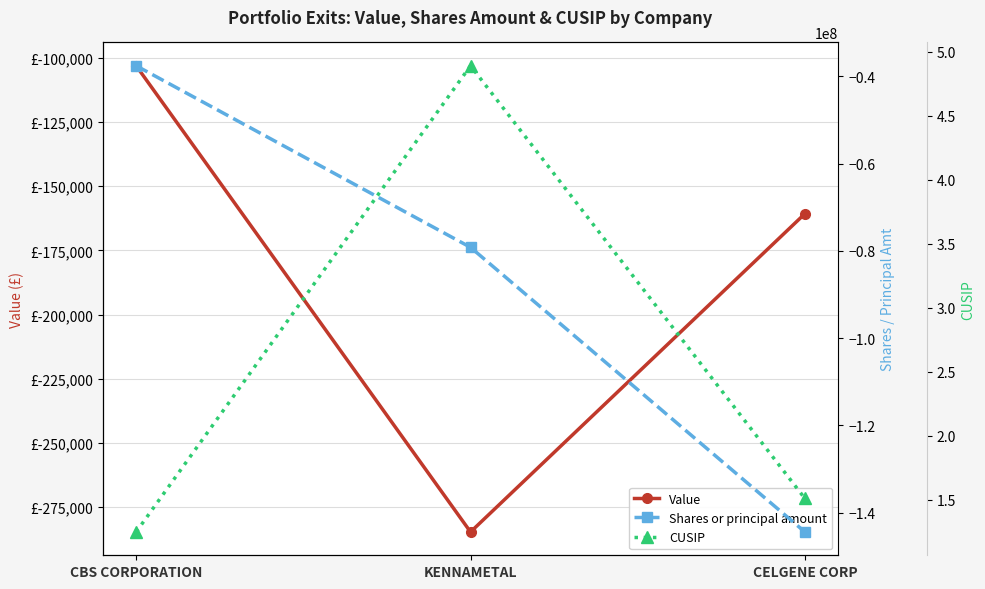

What is the total value across all series at KENNAMETAL?

488885399.2